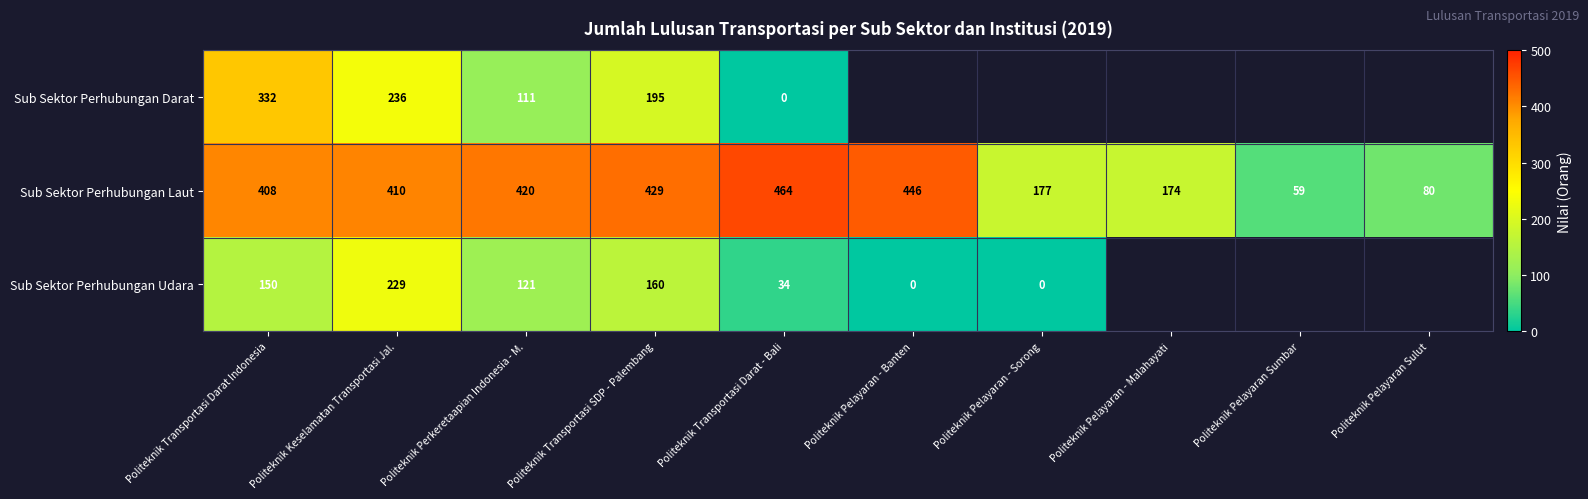

How many distinct data groups are displayed?

3